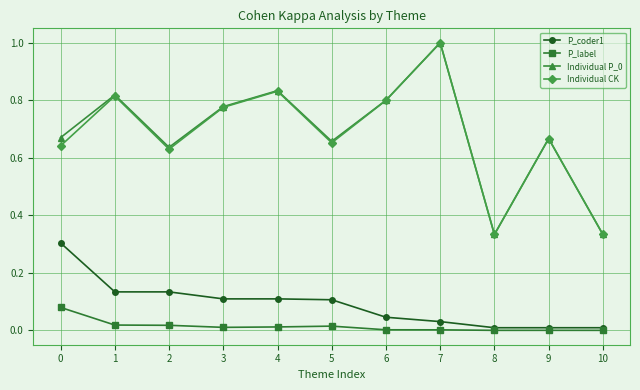

Is it true that Individual P_0 equals 0.3 at 4?

False